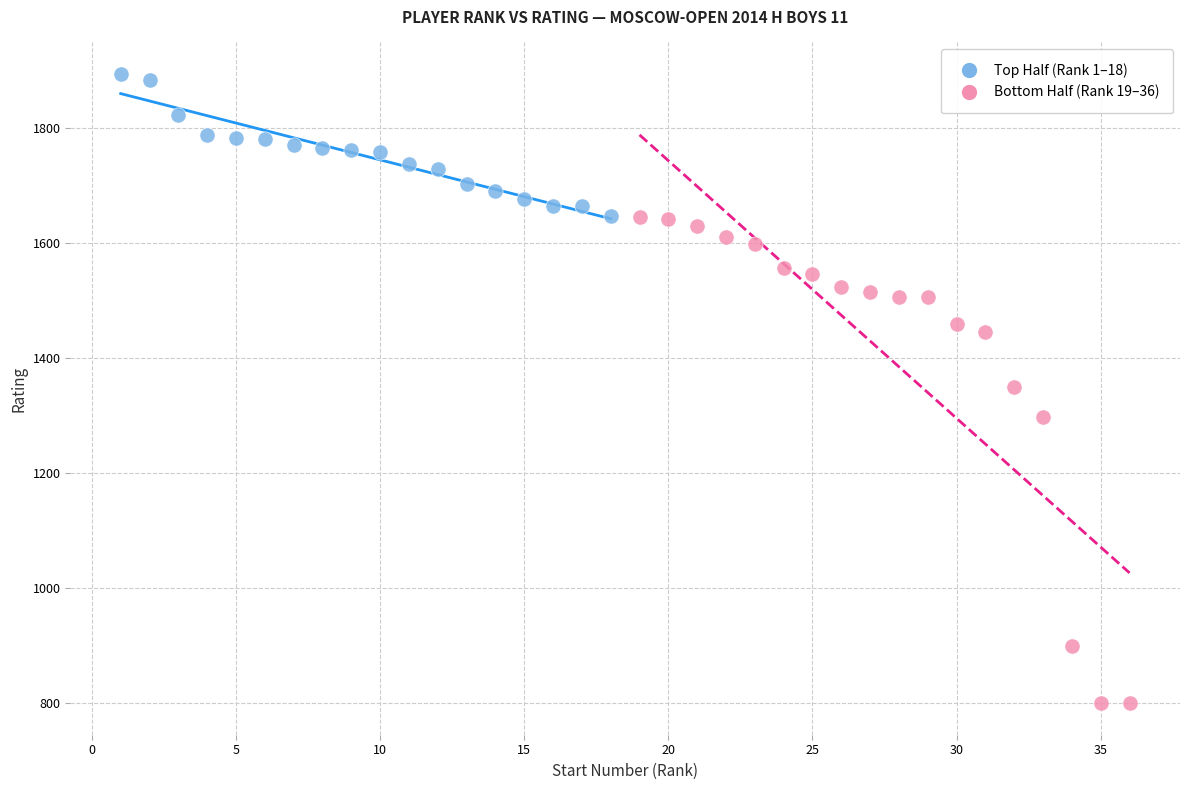

Which series has the largest Y range (max minus min)?

Bottom Half (Rank 19–36)